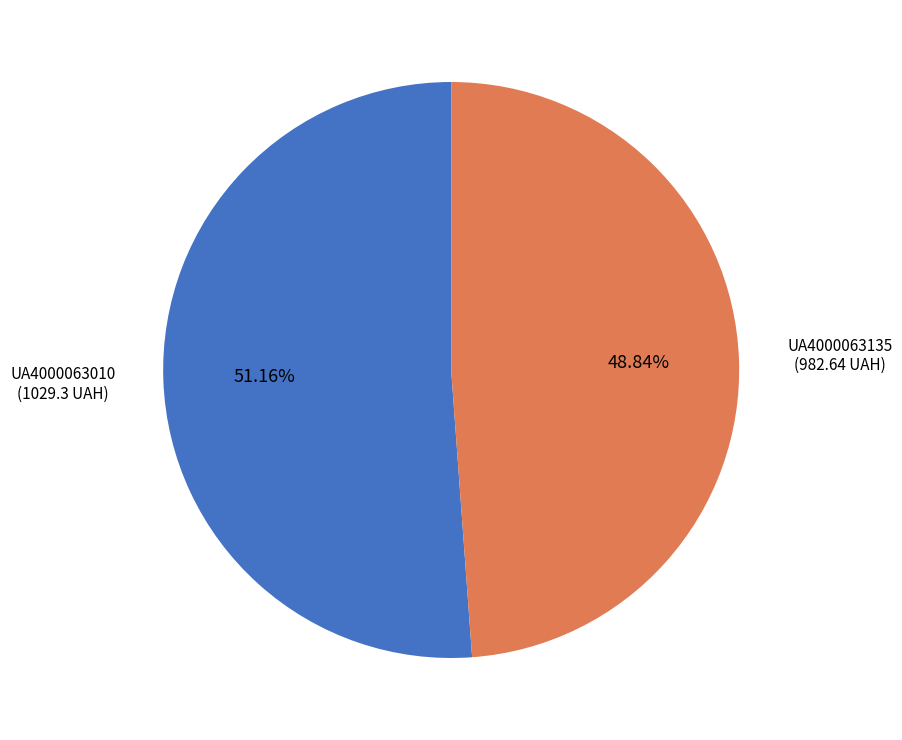

Do UA4000063010 and UA4000063135 together represent more than half of the pie?

Yes